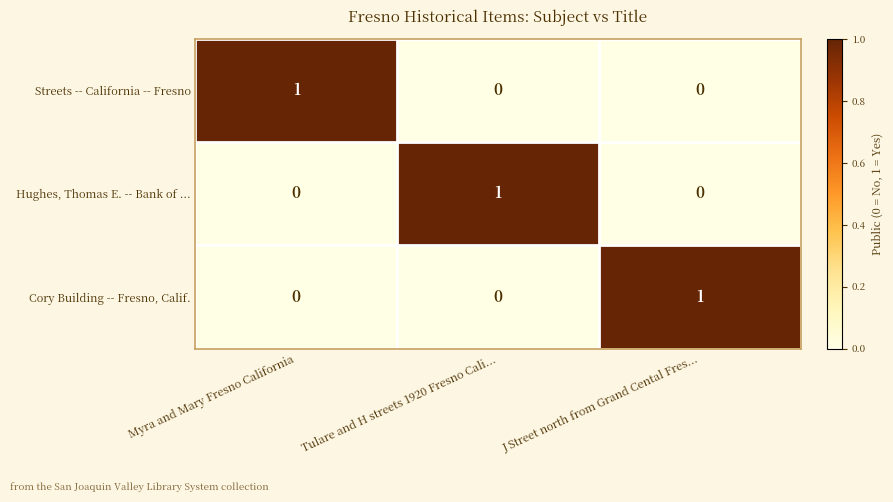

The value of Hughes, Thomas E. -- Bank of ... at J Street north from Grand Cental Fres... is 0. True or false?

True